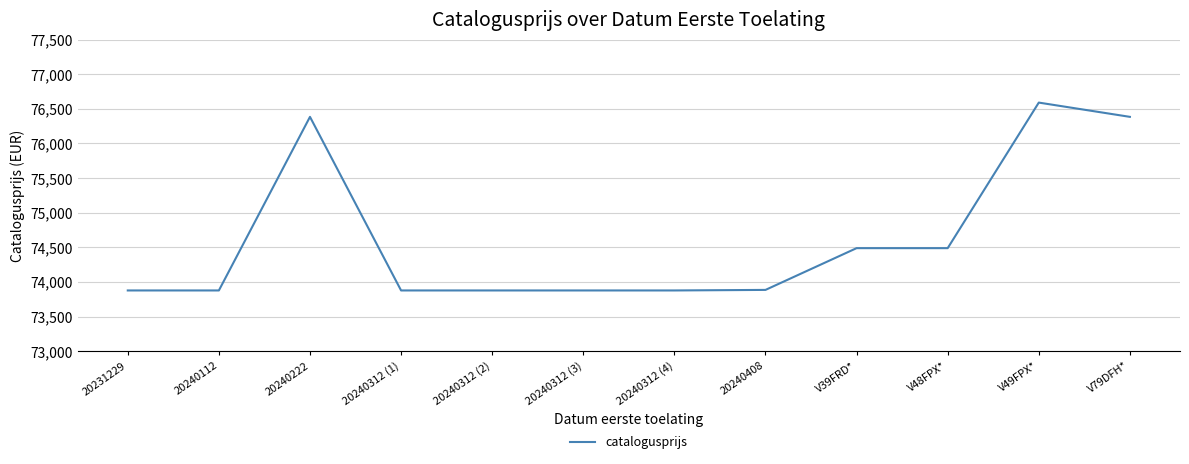

The chart shows a value of 21837 at V79DFH*. True or false?

False